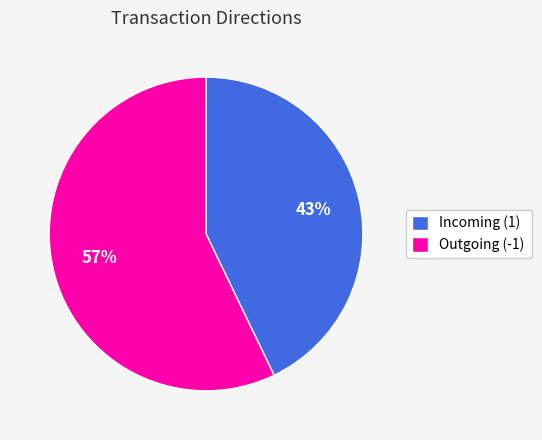

Does any single category account for the majority?

Yes